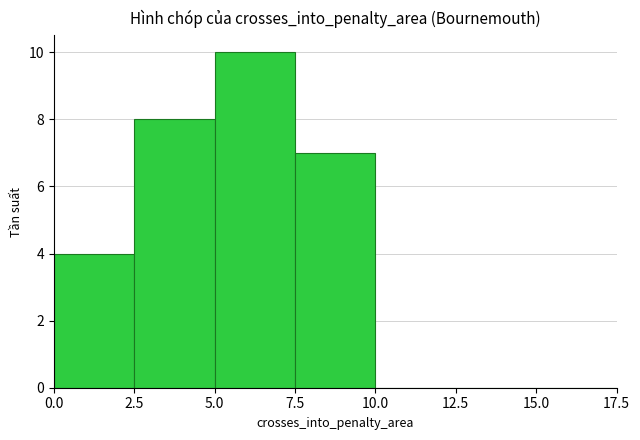

Reading left to right, list every bar in this chart as the range it spans on the x-axis followed by its height. The values are not printed on the chart, so give them approximately, as read against the axis.

0.0 to 2.5: 4
2.5 to 5.0: 8
5.0 to 7.5: 10
7.5 to 10.0: 7
10.0 to 12.5: 0
12.5 to 15.0: 0
15.0 to 17.5: 0